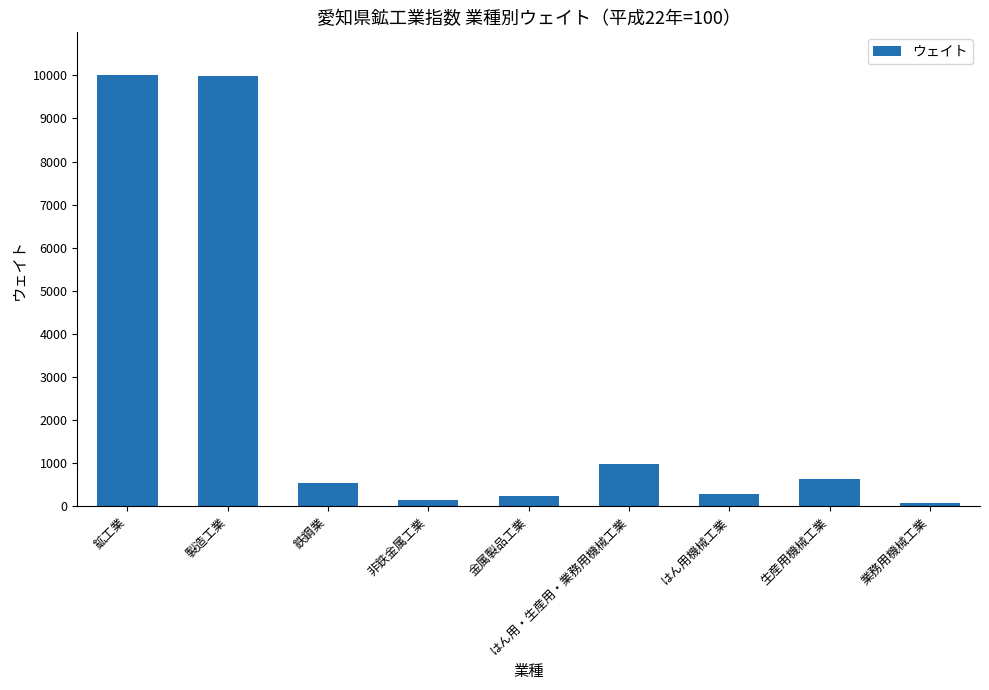

What is the sum of all values?

22856.4